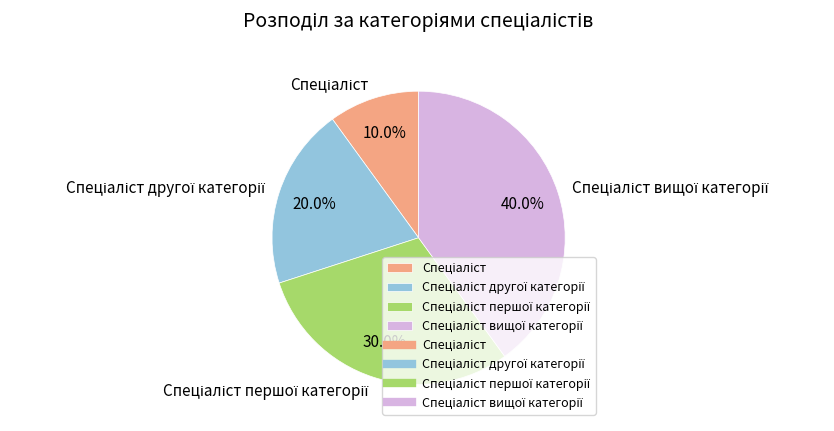

Is there a majority slice in this chart?

No